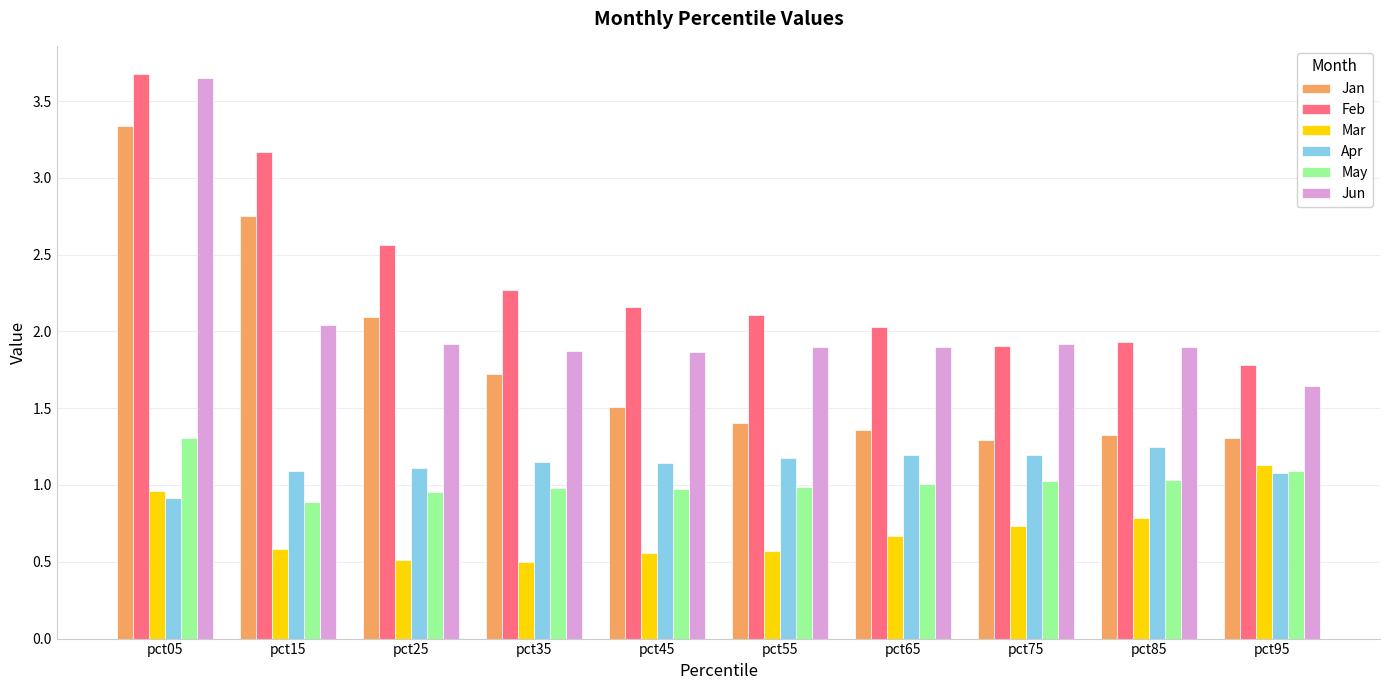

Which series changed the most between pct25 and pct65?

Jan